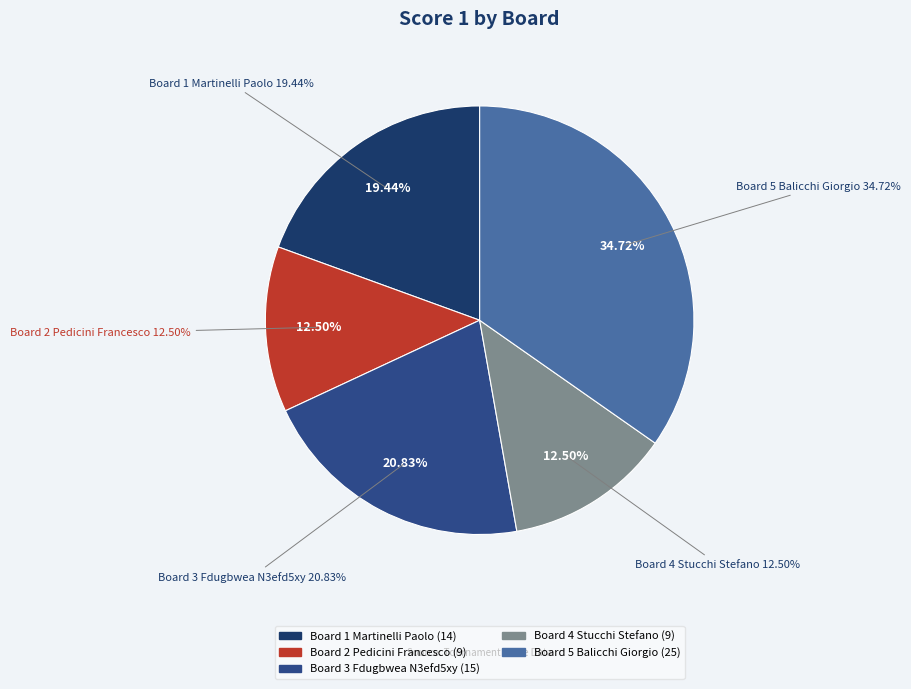

Is Board 2
Pedicini Francesco the majority of the pie?

No